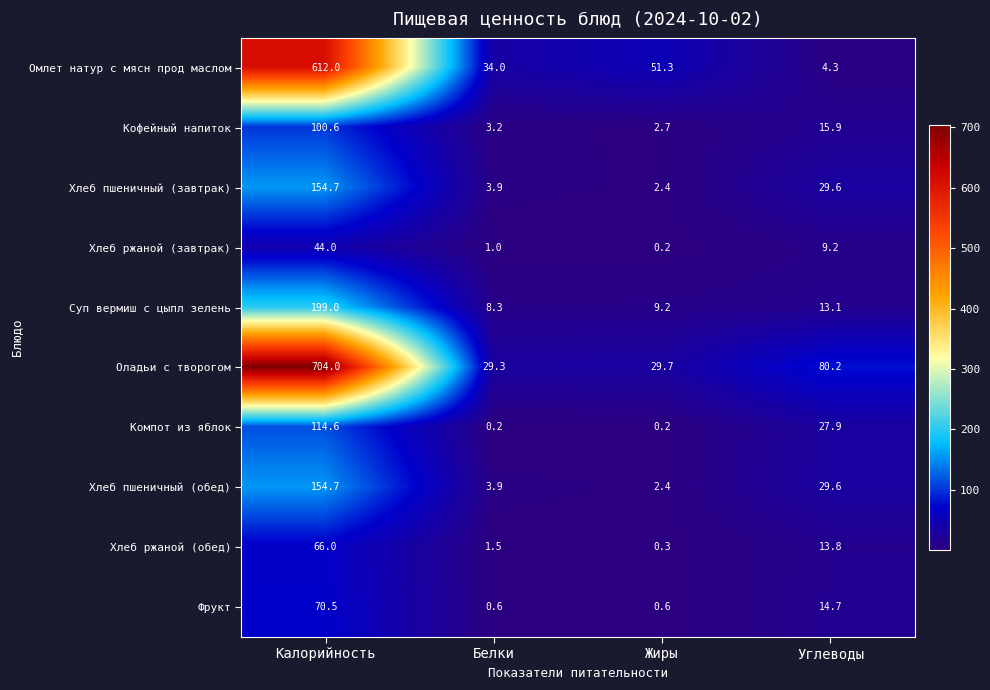

The Хлеб ржаной (обед) series shows 0.4 at Белки. True or false?

False